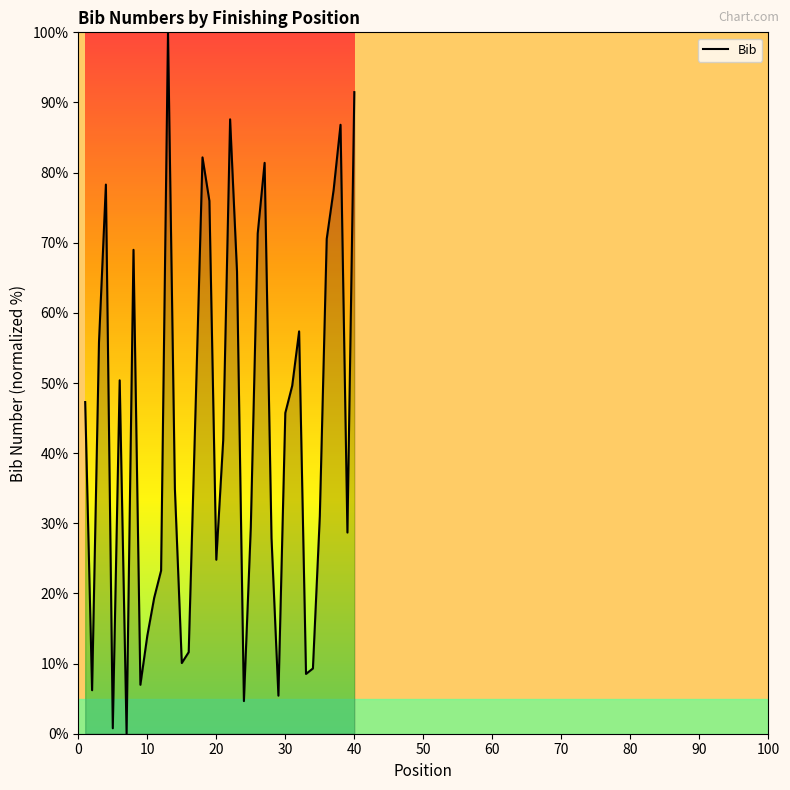

What is the difference between the maximum and minimum values?

100.0